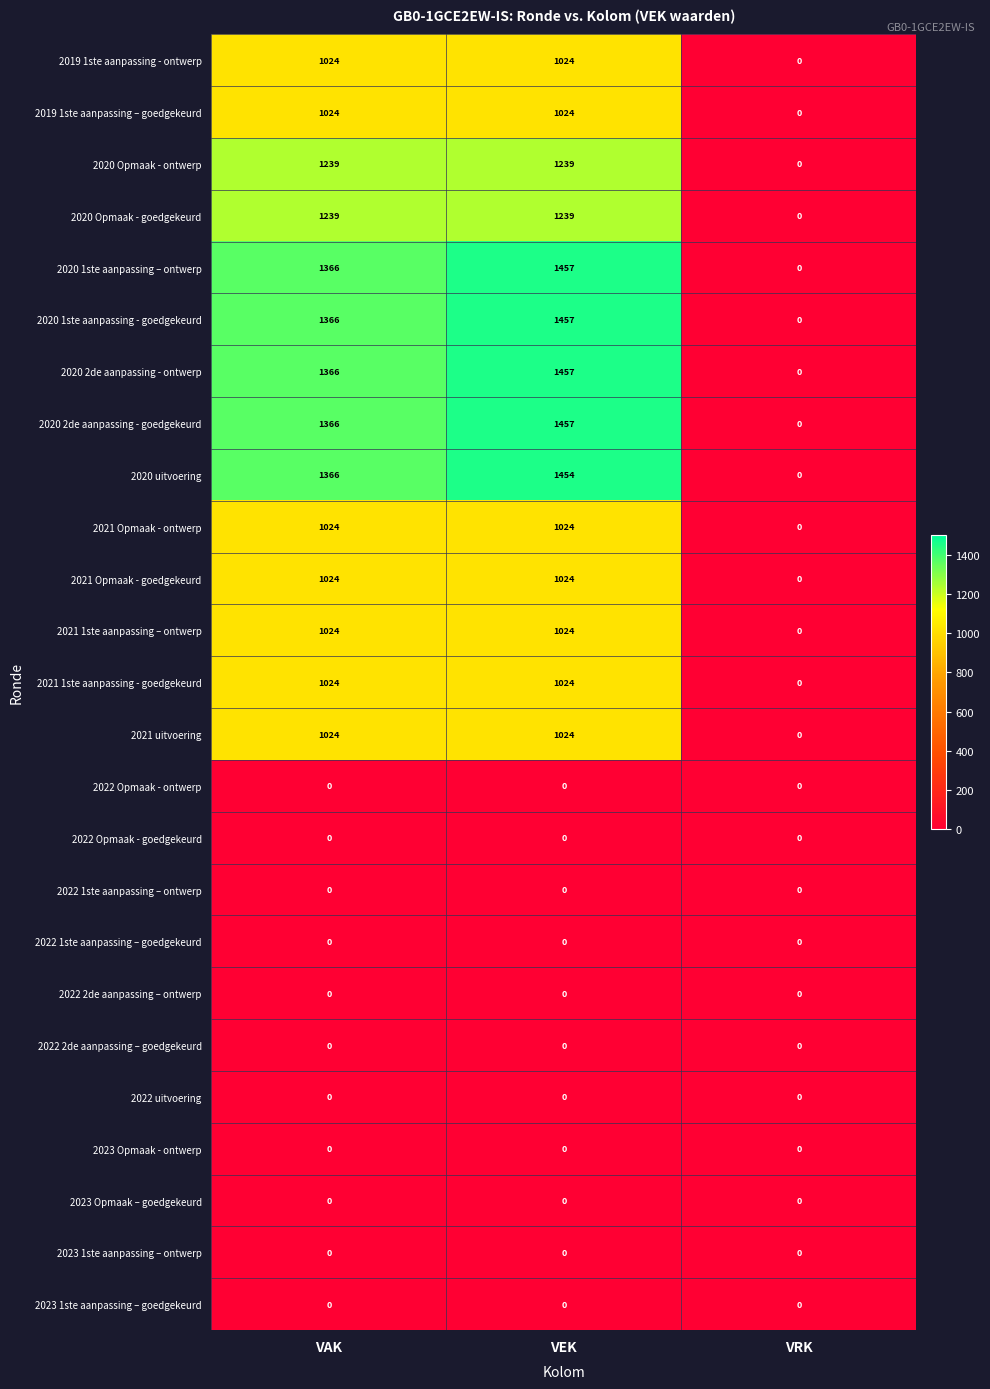

What is the spread (max minus min) of values at VAK?

1366